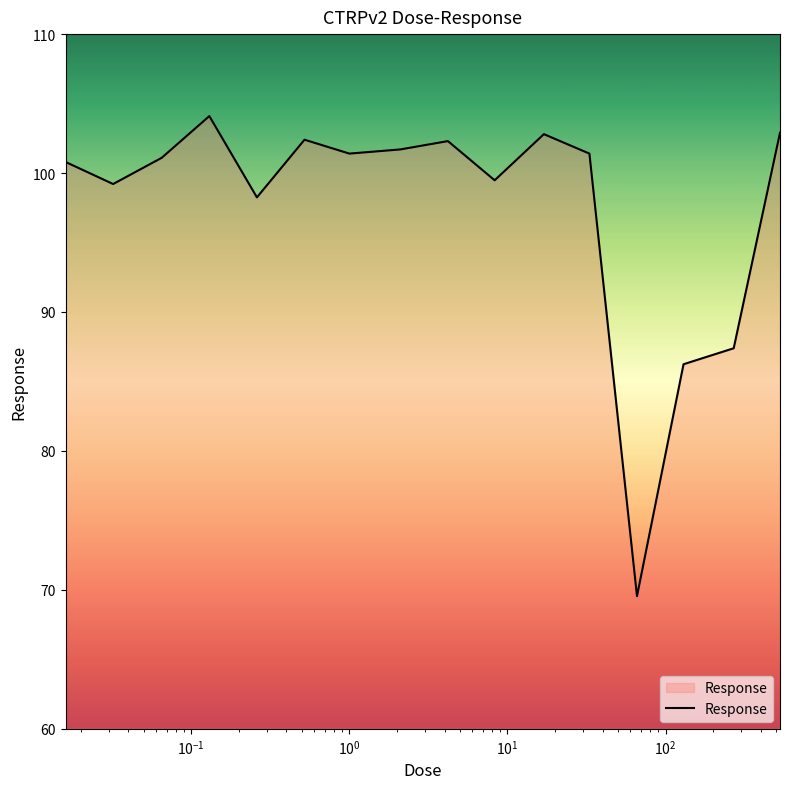

What is the greatest value displayed?

104.1